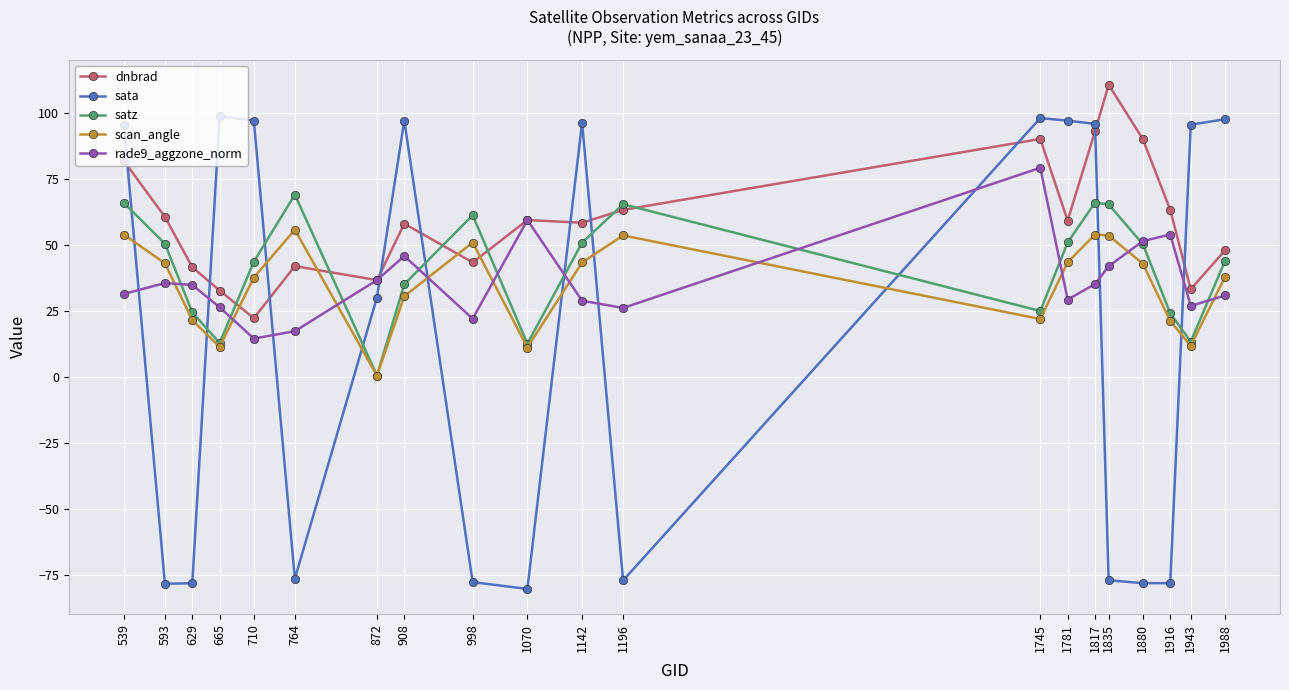

At which category does the chart reach its minimum across all series?

1070